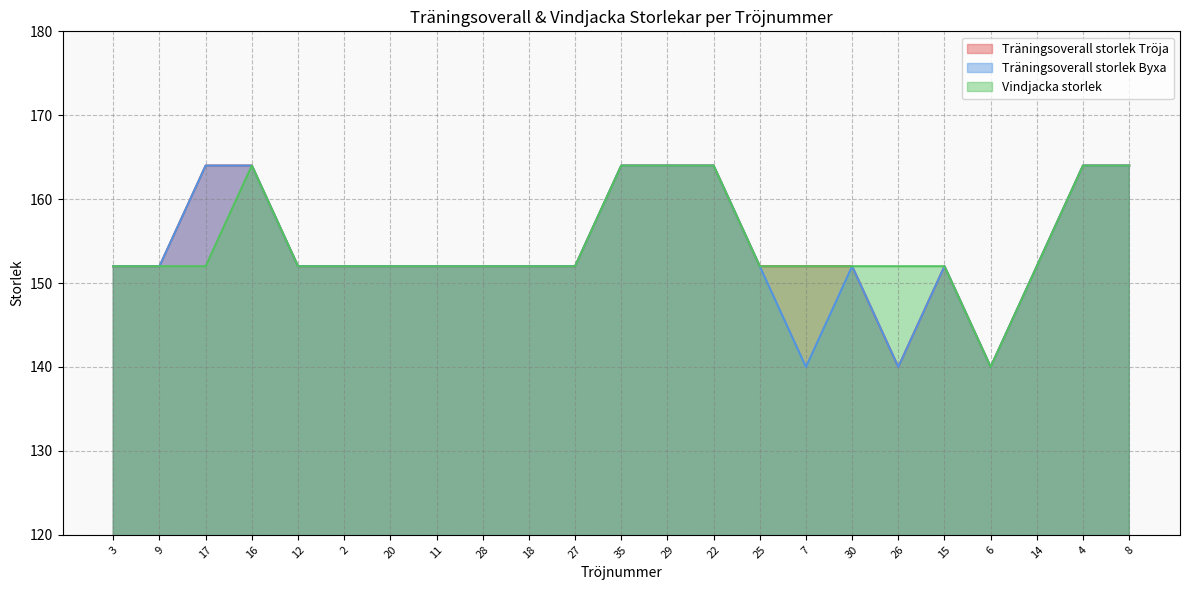

At how many categories does at least one series exceed 153?

7